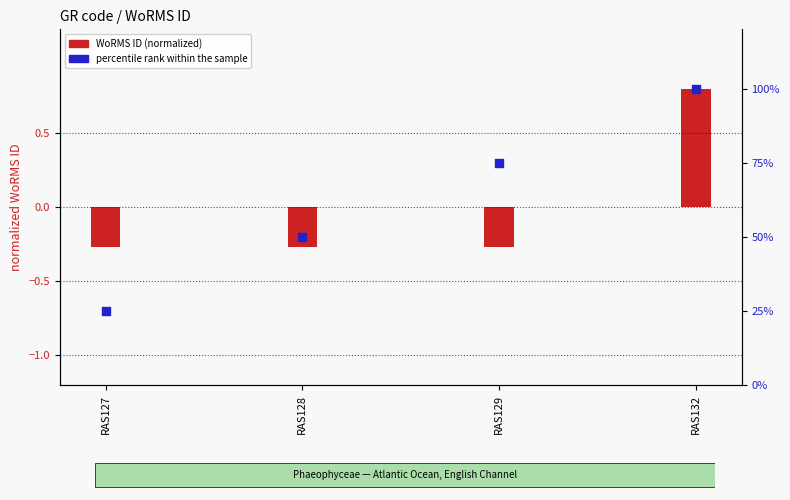

Which series contains the lowest Y value?

WoRMS ID (normalized)